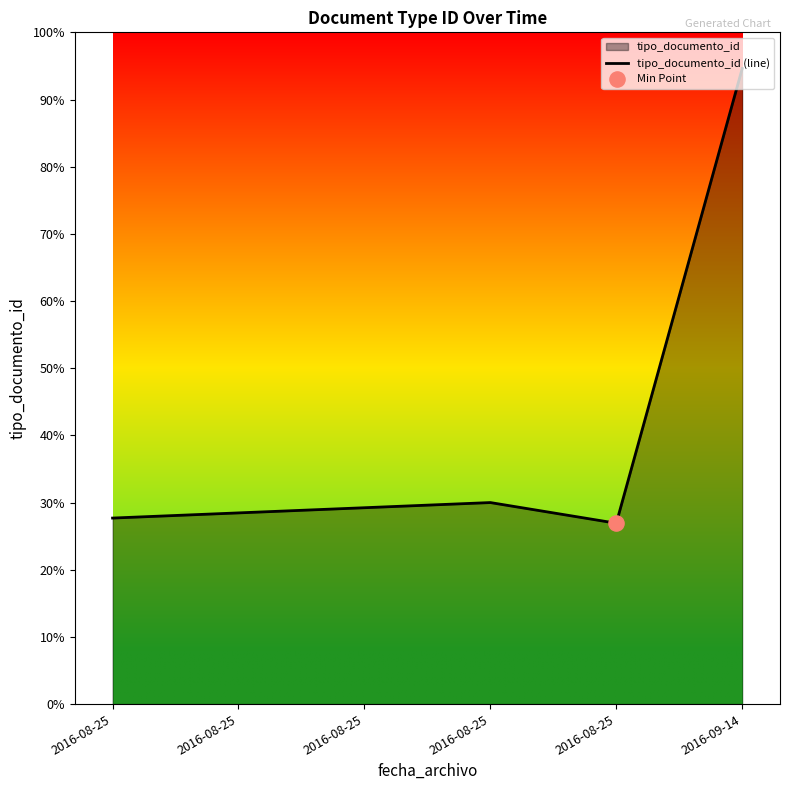

Approximately how many times larger is the value at 2016-08-25 compared to 2016-08-25?

0.9